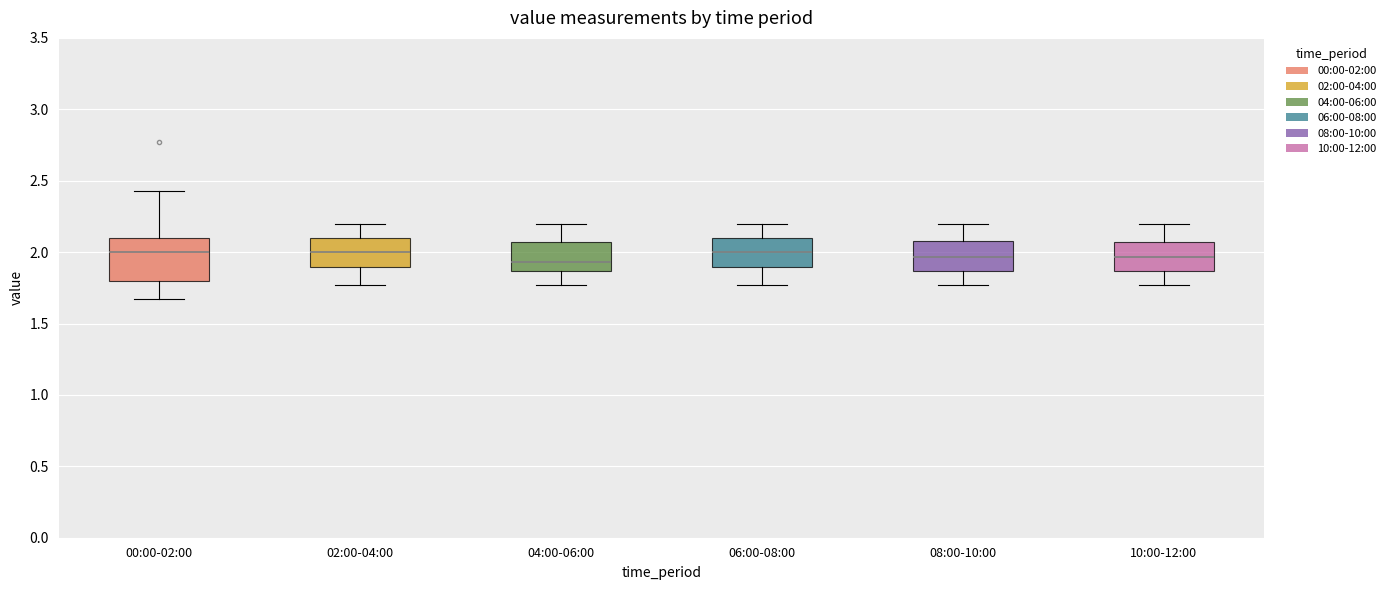

Reading left to right, transcribe this box plot: for each box, give where its median line is, the range the box spans, and where its two whiskers end, as read against the y-axis. The values are not printed on the chart, so give them approximately, as read against the axis.

00:00-02:00: median 2.00, box 1.80 to 2.10, whiskers 1.65 to 2.45
02:00-04:00: median 2.00, box 1.90 to 2.10, whiskers 1.75 to 2.20
04:00-06:00: median 1.95, box 1.85 to 2.05, whiskers 1.75 to 2.20
06:00-08:00: median 2.00, box 1.90 to 2.10, whiskers 1.75 to 2.20
08:00-10:00: median 1.95, box 1.85 to 2.10, whiskers 1.75 to 2.20
10:00-12:00: median 1.95, box 1.85 to 2.05, whiskers 1.75 to 2.20